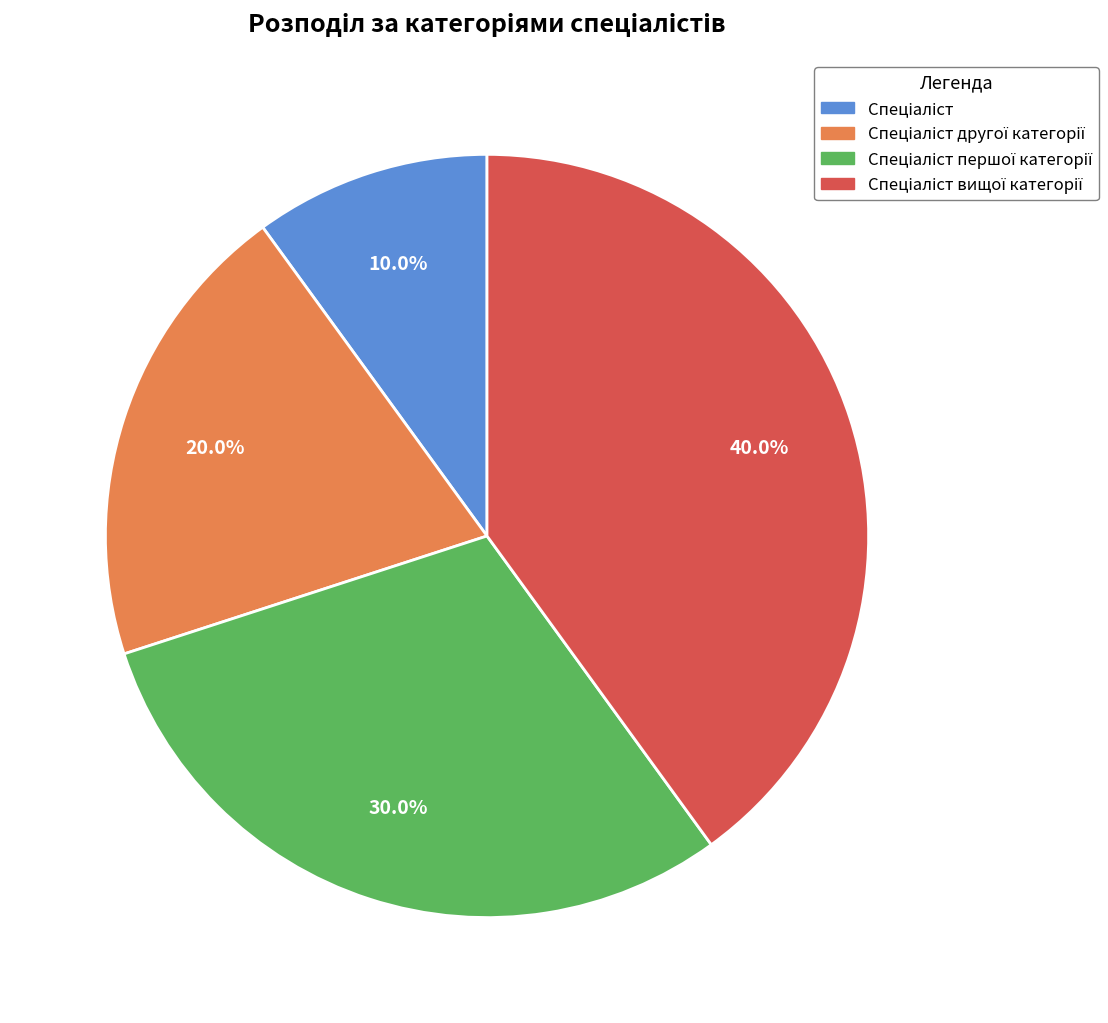

To the nearest percent, what is the average slice percentage?

25%